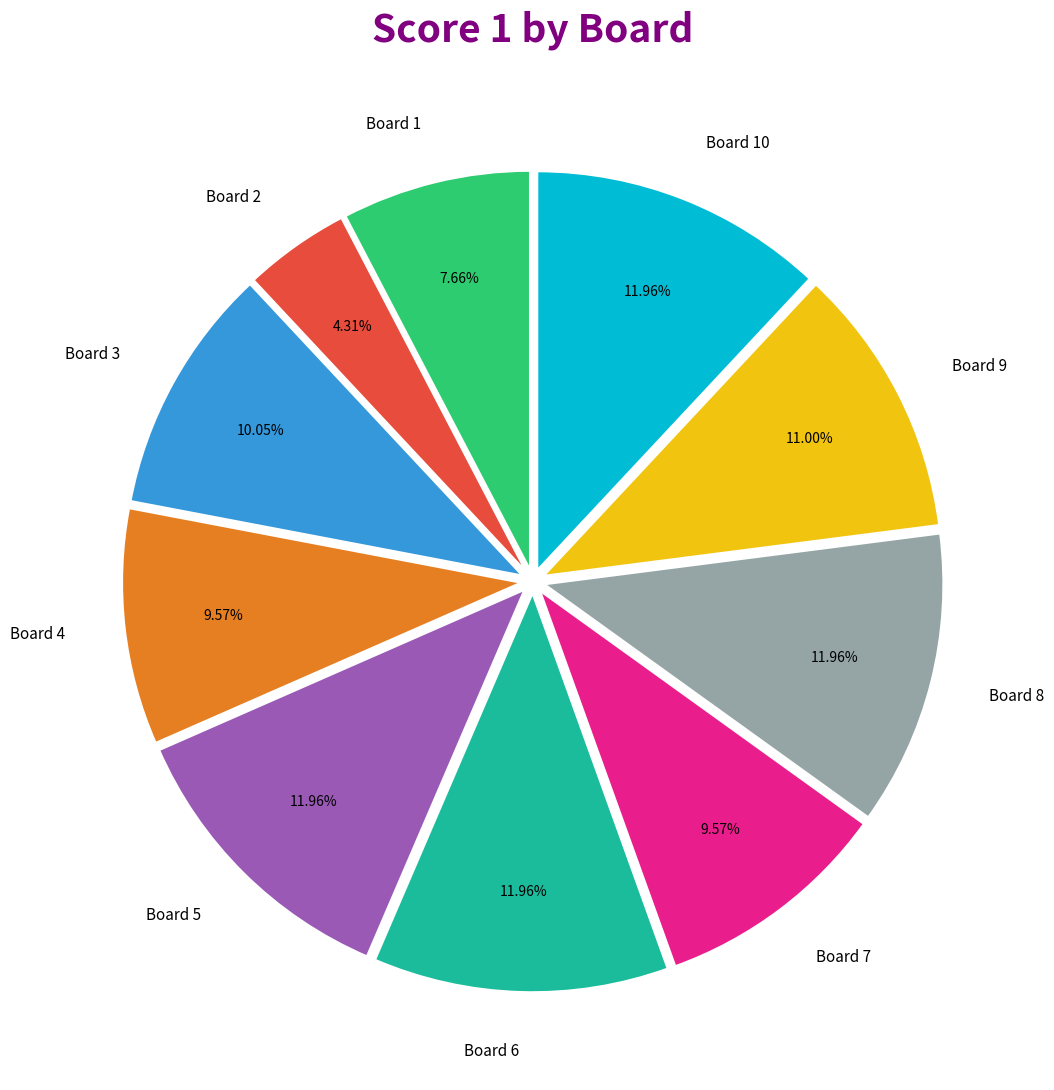

Count the number of slices in the pie.

10